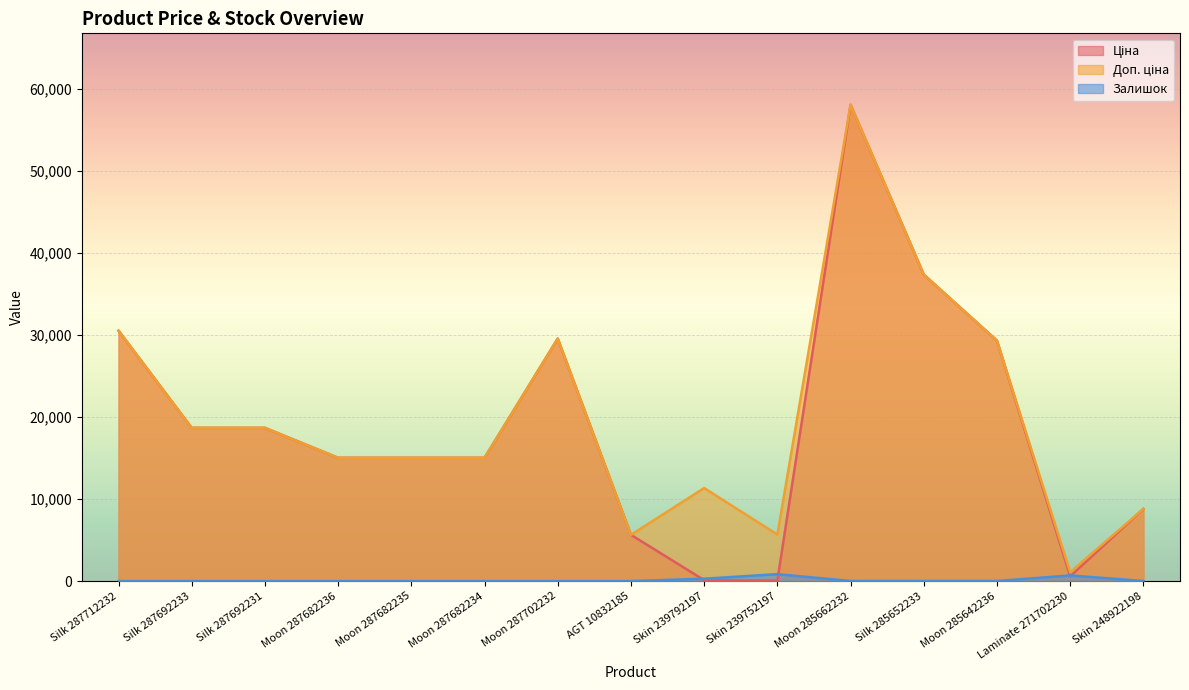

How many values in the Залишок series are below 1?

7